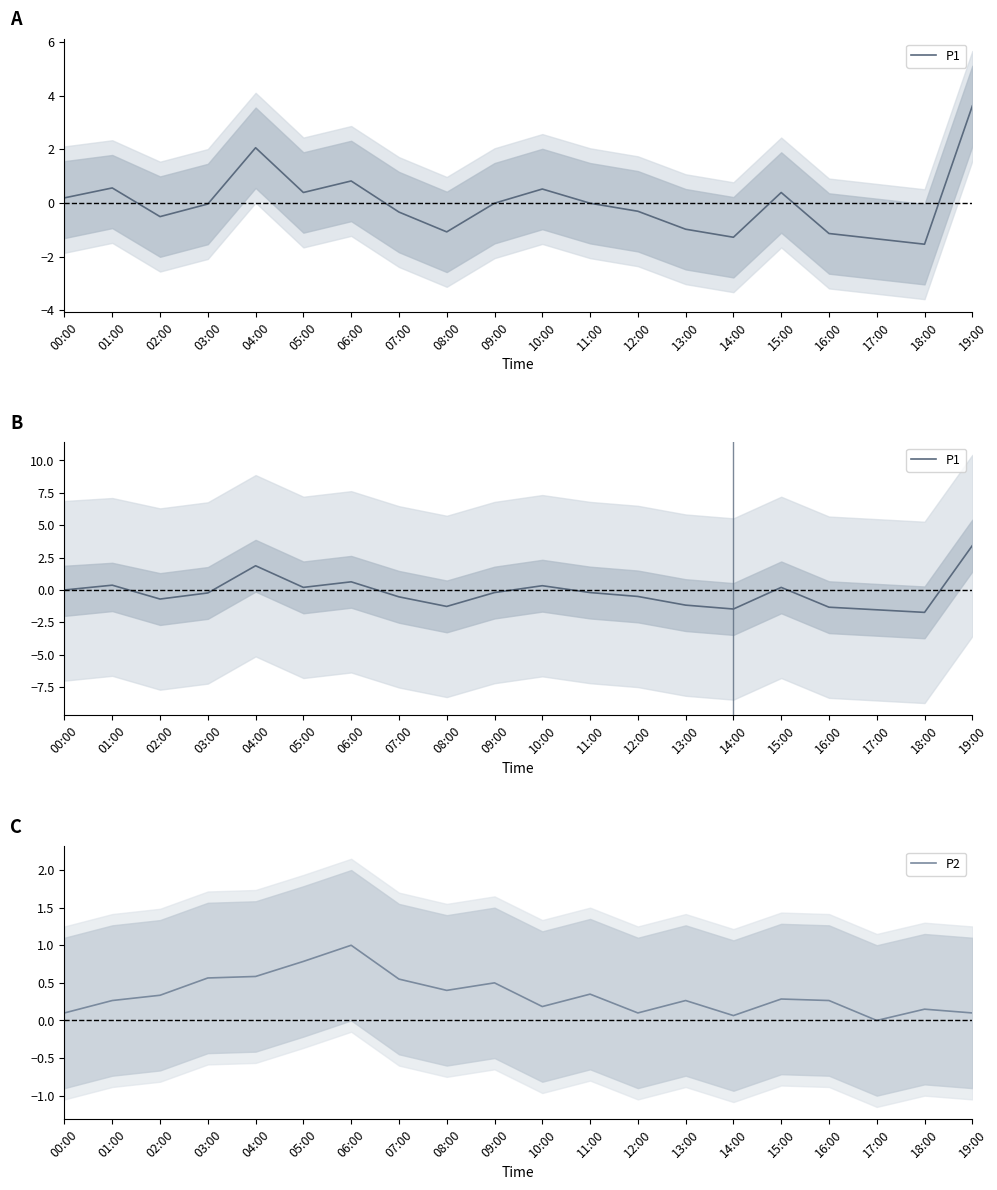

What are all the series names shown in the legend?

P1, P2